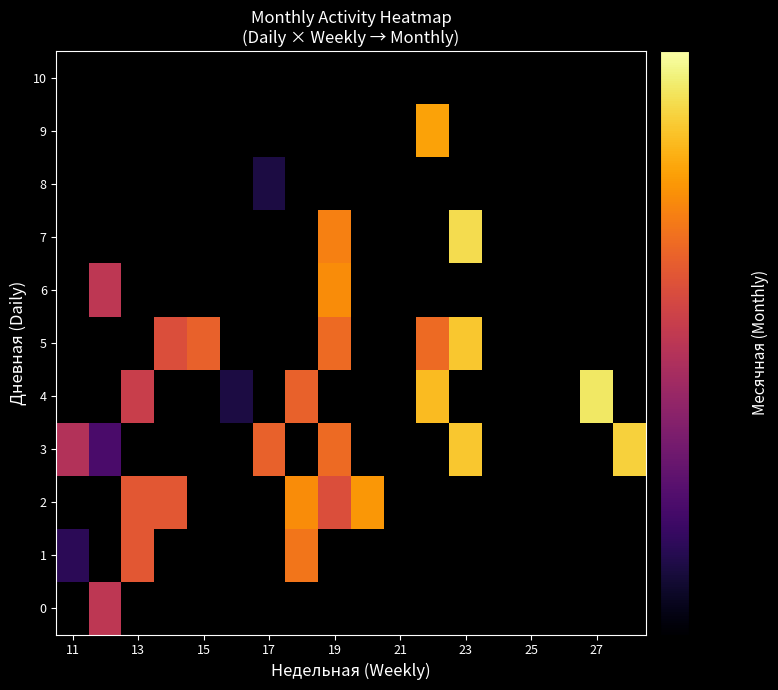

What is the lowest value of the 1 series?

44.0